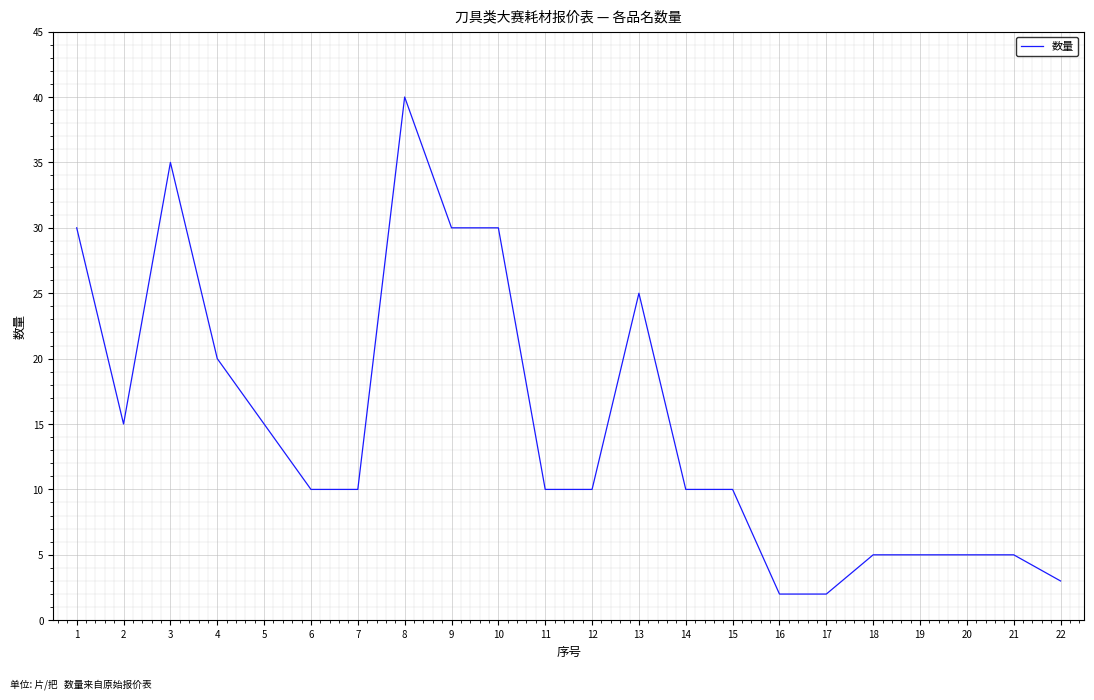

What is the average value?

15